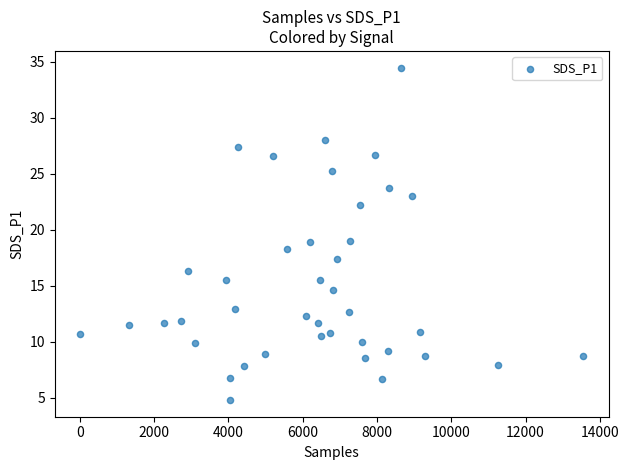

What is the range of Y values (max minus min)?

29.7